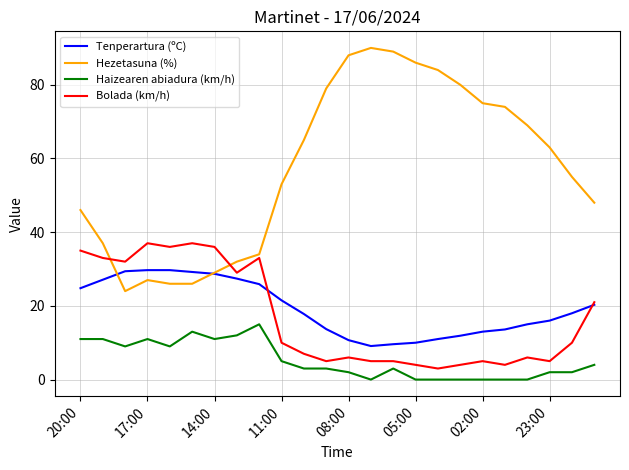

True or false: Haizearen abiadura (km/h) and Bolada (km/h) cross at least once.

False